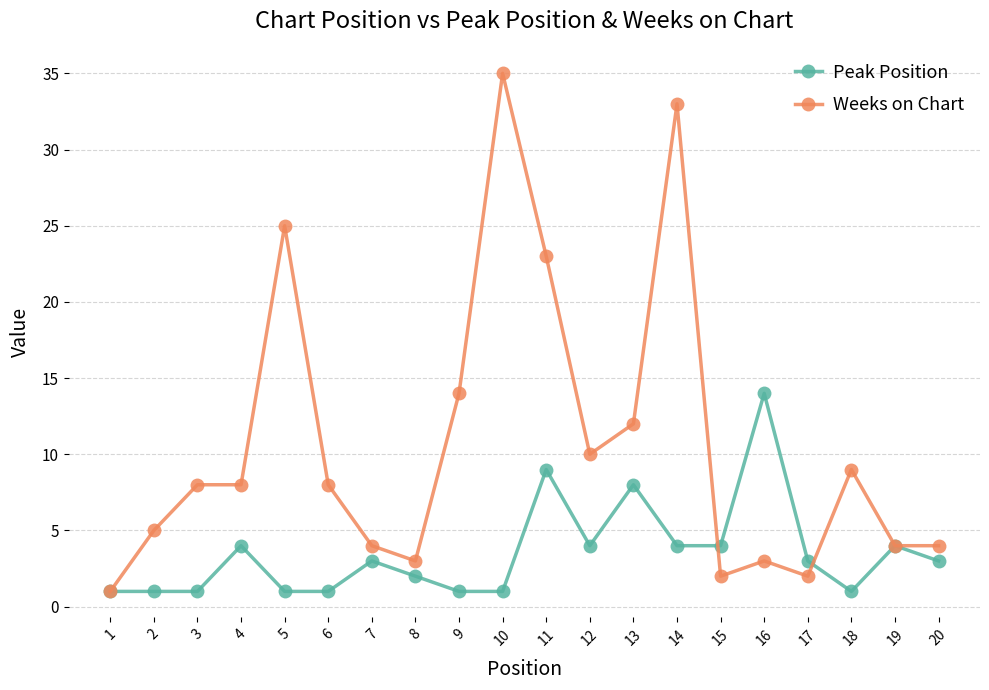

Where is Weeks on Chart nearest to the value 18?

9